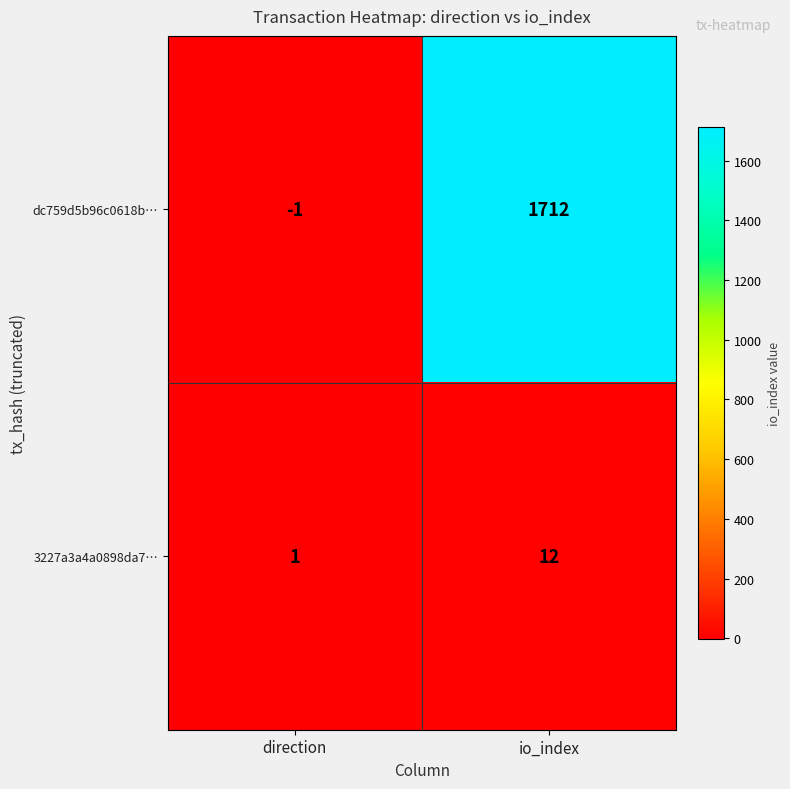

What is the difference between the dc759d5b96c0618b… values at direction and io_index?

1713